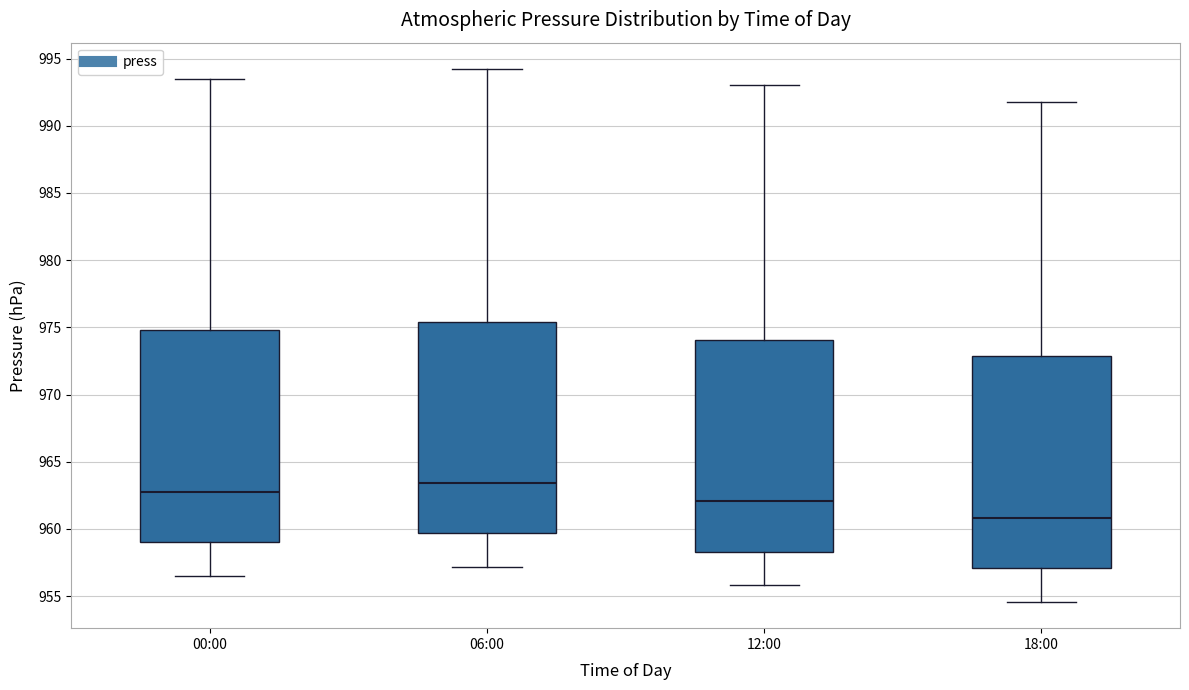

Reading left to right, transcribe this box plot: for each box, give where its median line is, the range the box spans, and where its two whiskers end, as read against the y-axis. The values are not printed on the chart, so give them approximately, as read against the axis.

00:00: median 963.0, box 959.0 to 975.0, whiskers 956.5 to 993.5
06:00: median 963.5, box 959.5 to 975.5, whiskers 957.0 to 994.0
12:00: median 962.0, box 958.5 to 974.0, whiskers 956.0 to 993.0
18:00: median 961.0, box 957.0 to 973.0, whiskers 954.5 to 992.0